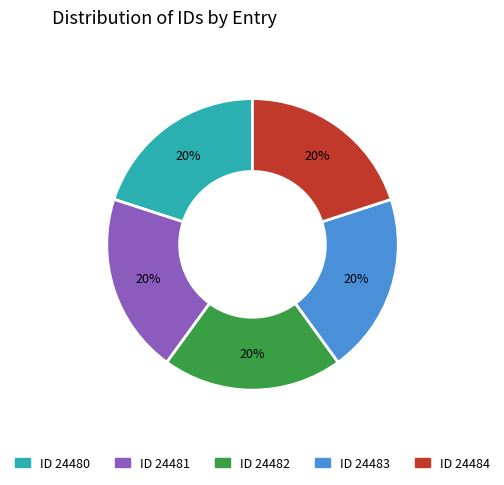

Approximately how many times larger is the value at ID 24481 compared to ID 24480?

1.0